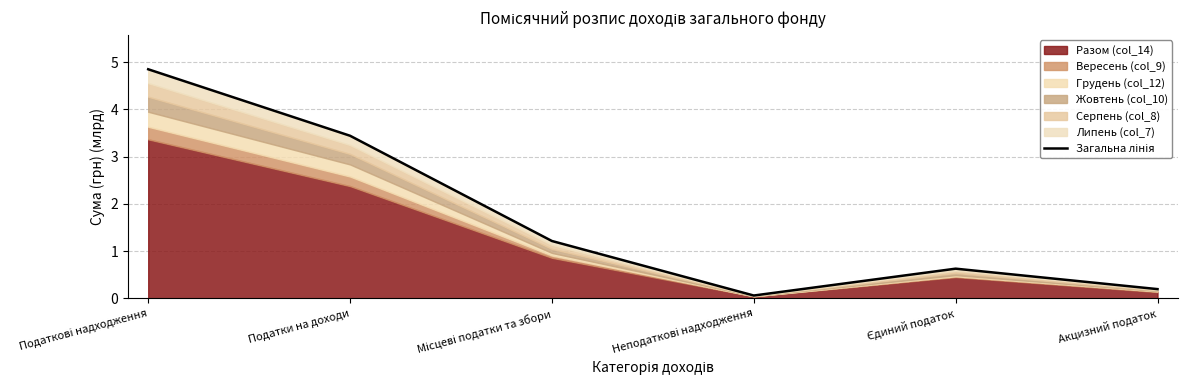

The chart shows a value of 5.8 at Податки на доходи. True or false?

False